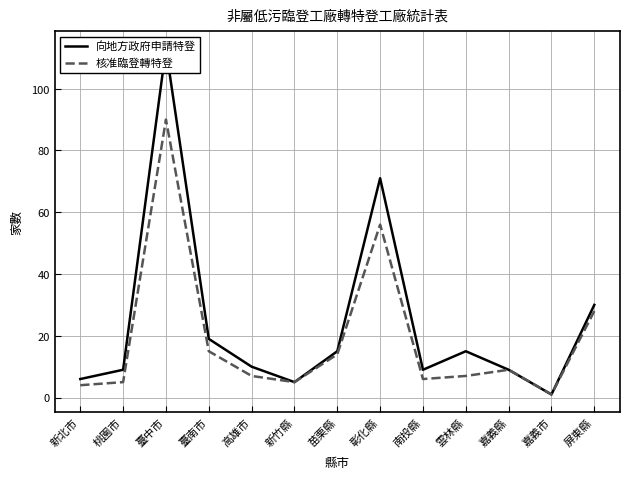

What is the label of the 2nd point from the right?

嘉義市